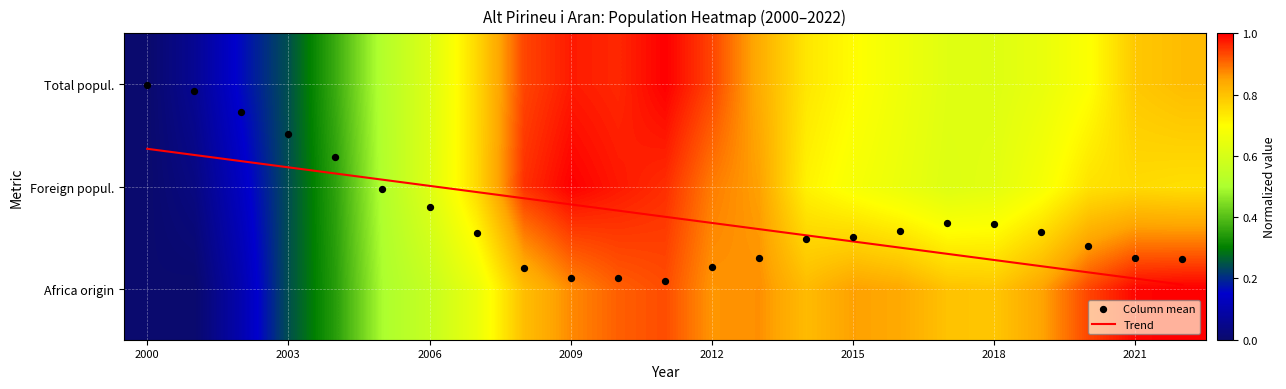

What is the difference between the maximum and minimum values in the Column mean series?

1.9